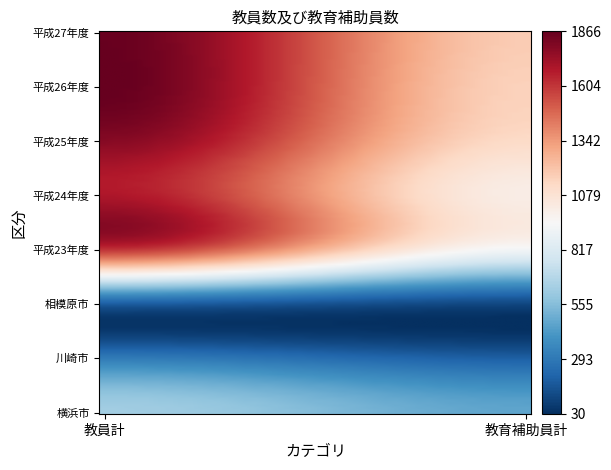

Reading left to right, transcribe all the data shown in this chart.

横浜市: 629	465
川崎市: 307	198
相模原市: 187	111
平成23年度: 1610	923
平成24年度: 1690	1015
平成25年度: 1785	1124
平成26年度: 1865	1161
平成27年度: 1858	1183